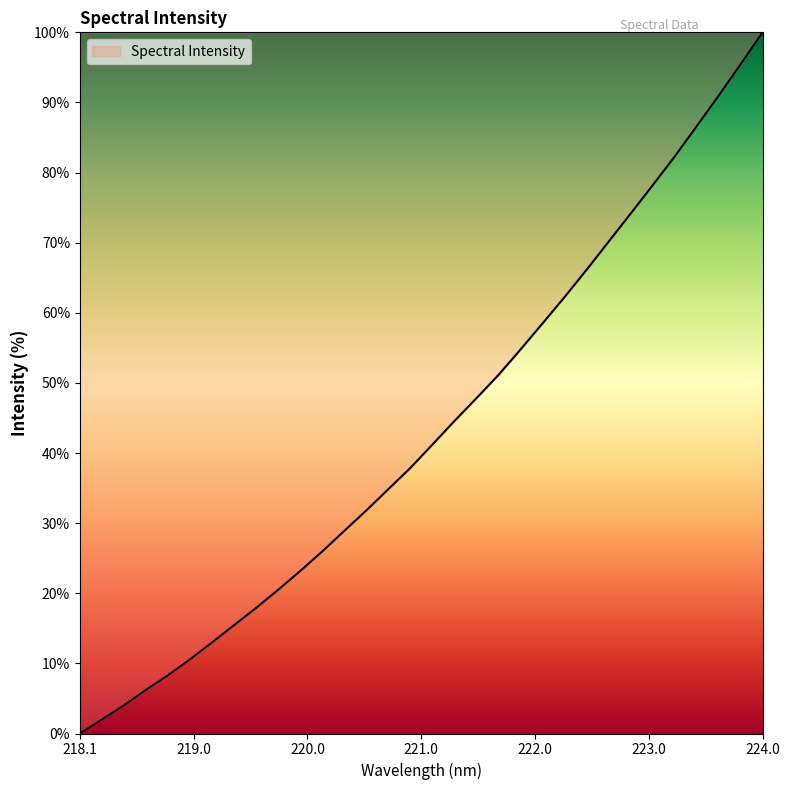

How many lines are shown in the chart?

1